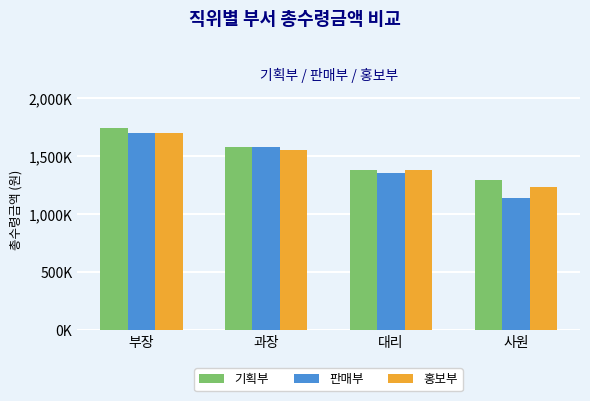

What are all the series names shown in the legend?

기획부, 판매부, 홍보부